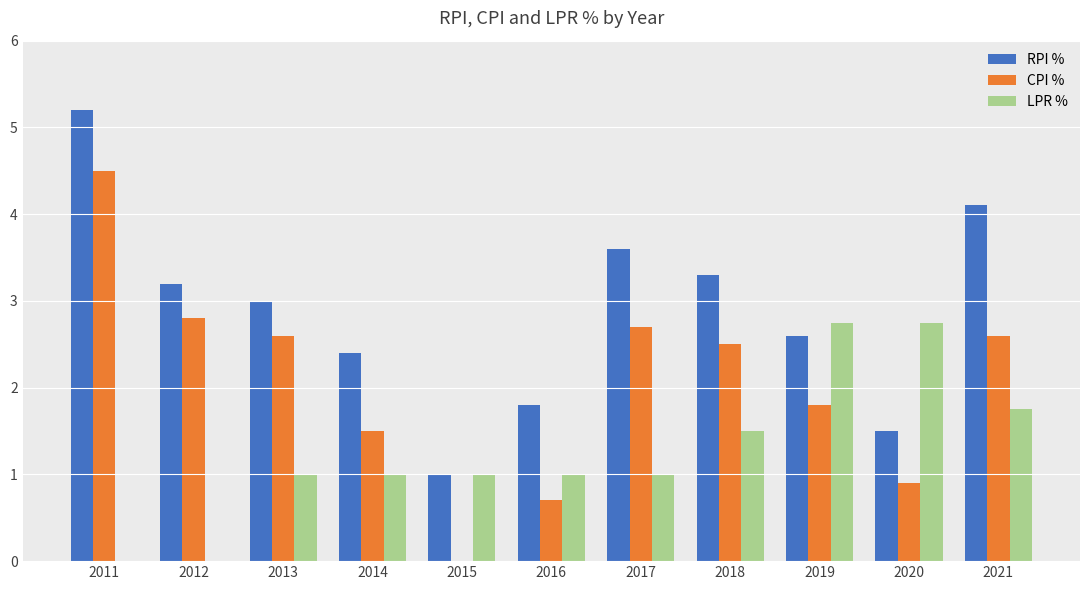

Reading left to right, what are all the values shown in this chart?

RPI %: 5.2	3.2	3.0	2.4	1.0	1.8	3.6	3.3	2.6	1.5	4.1
CPI %: 4.5	2.8	2.6	1.5	0.0	0.7	2.7	2.5	1.8	0.9	2.6
LPR %: 0.0	0.0	1.0	1.0	1.0	1.0	1.0	1.5	2.8	2.8	1.8